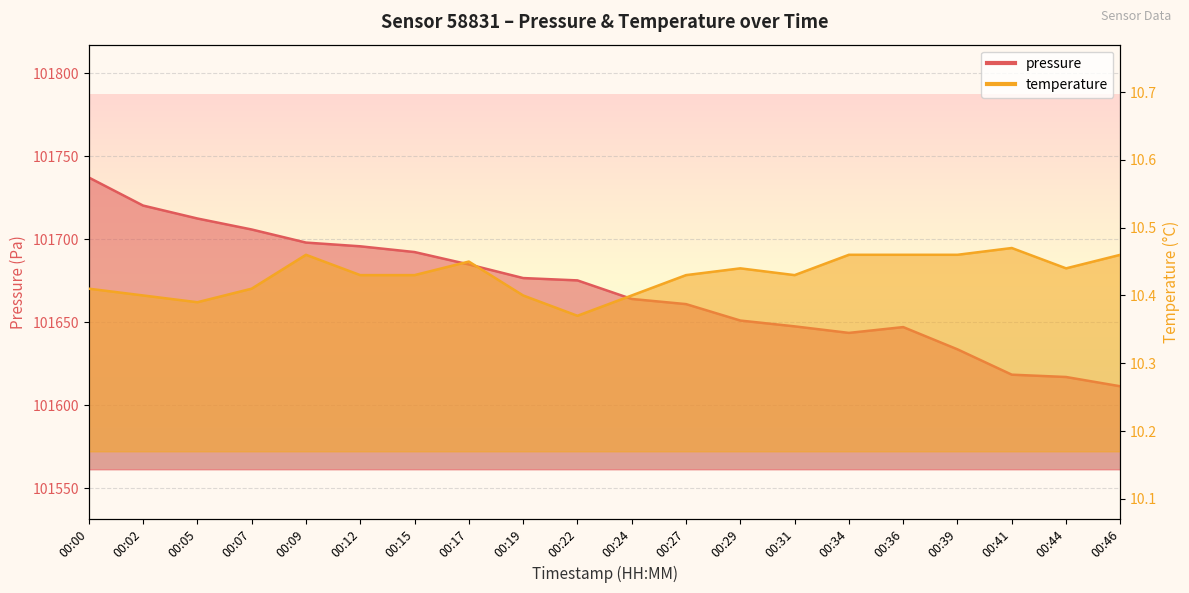

What is the difference between the second highest and minimum values in the pressure series?

108.9